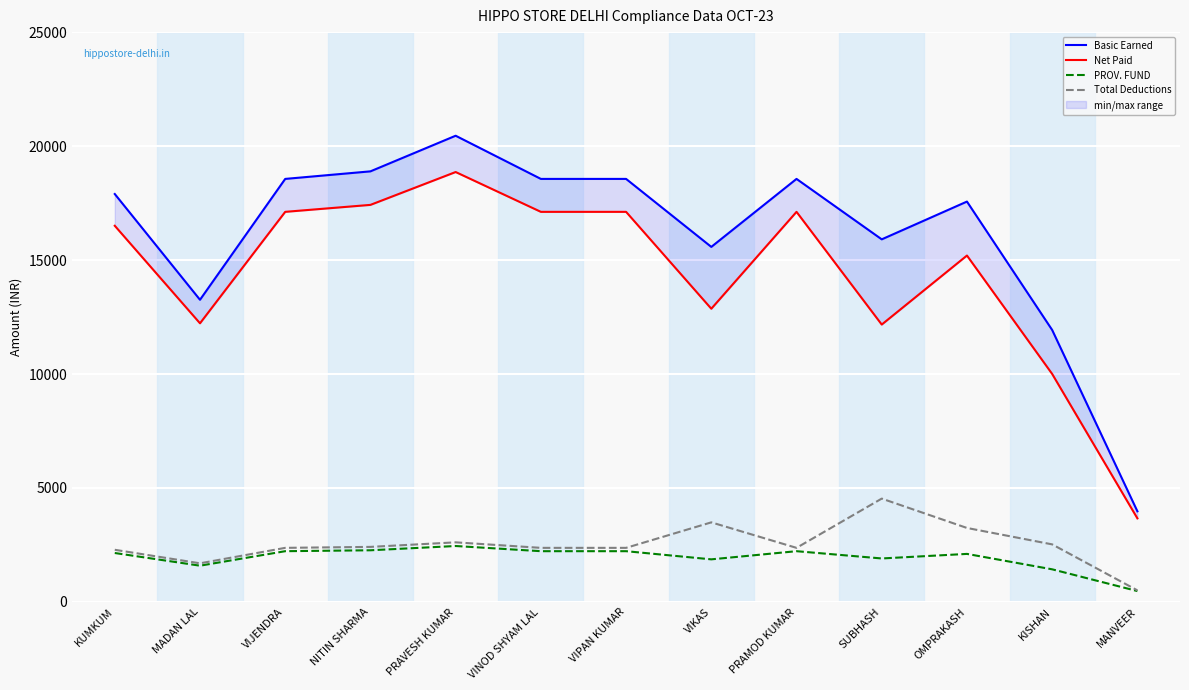

Is the value of PROV. FUND at SUBHASH greater than the value of Basic Earned at VIJENDRA?

No